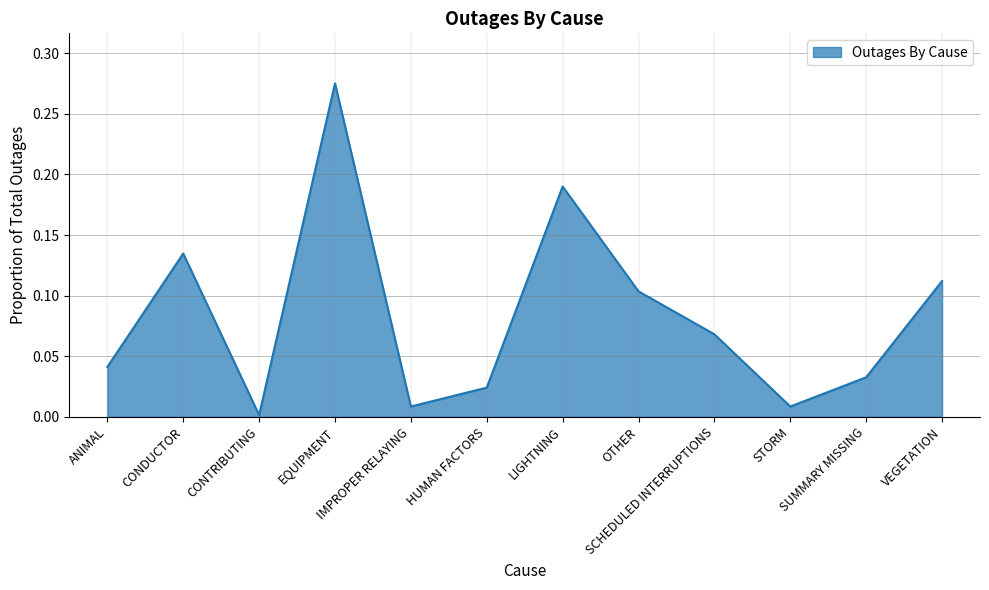

The value at STORM is 0.0. True or false?

False